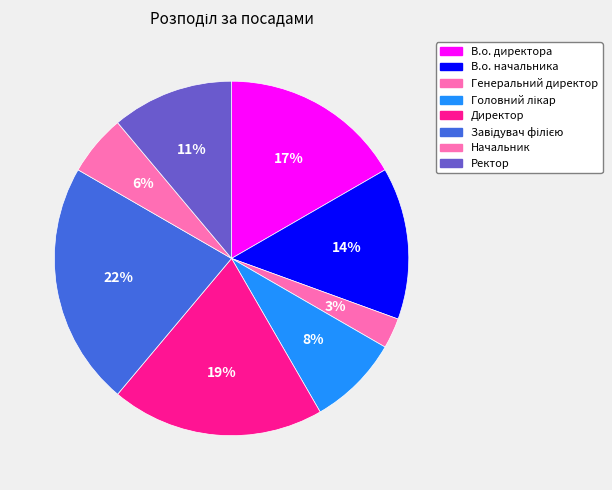

To the nearest percent, what is the combined percentage of Начальник and Генеральний директор?

8%